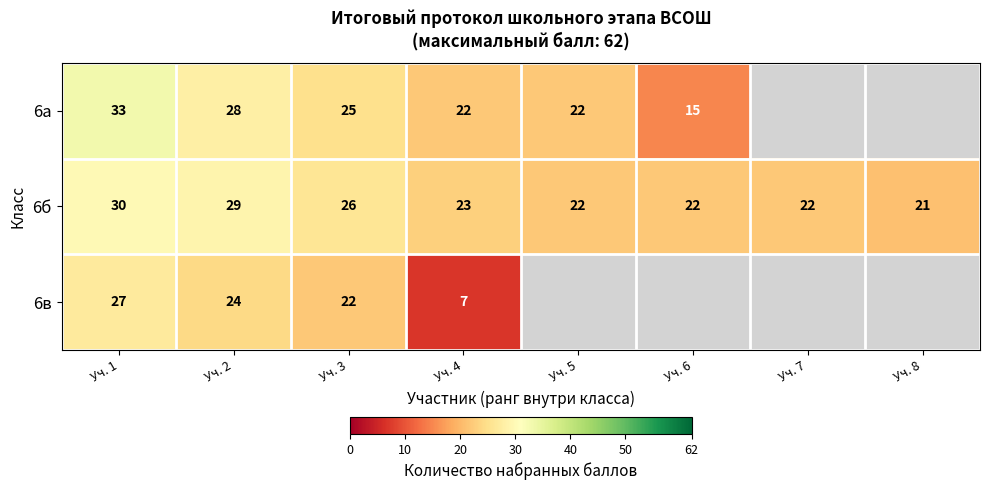

What is the lowest value of the 6б series?

21